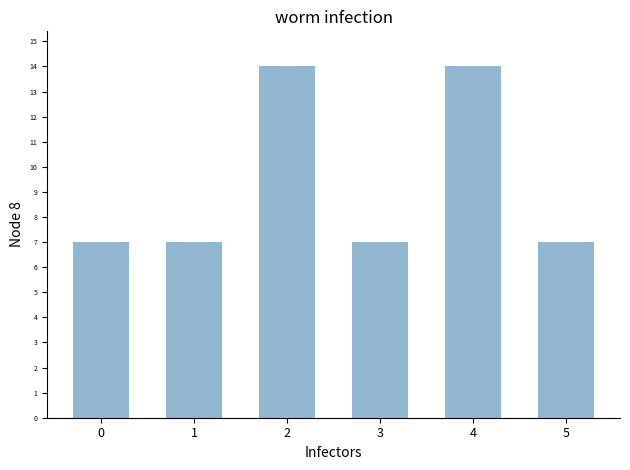

What is the difference between the maximum and minimum values?

7